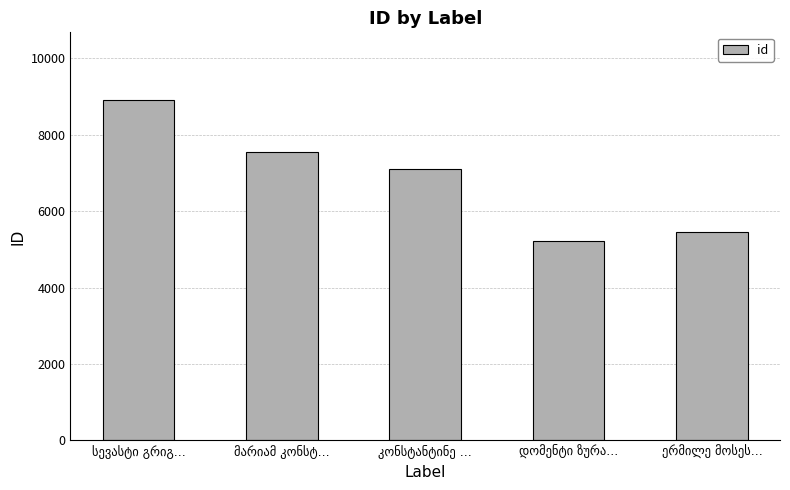

What is the sum of all values?

34217